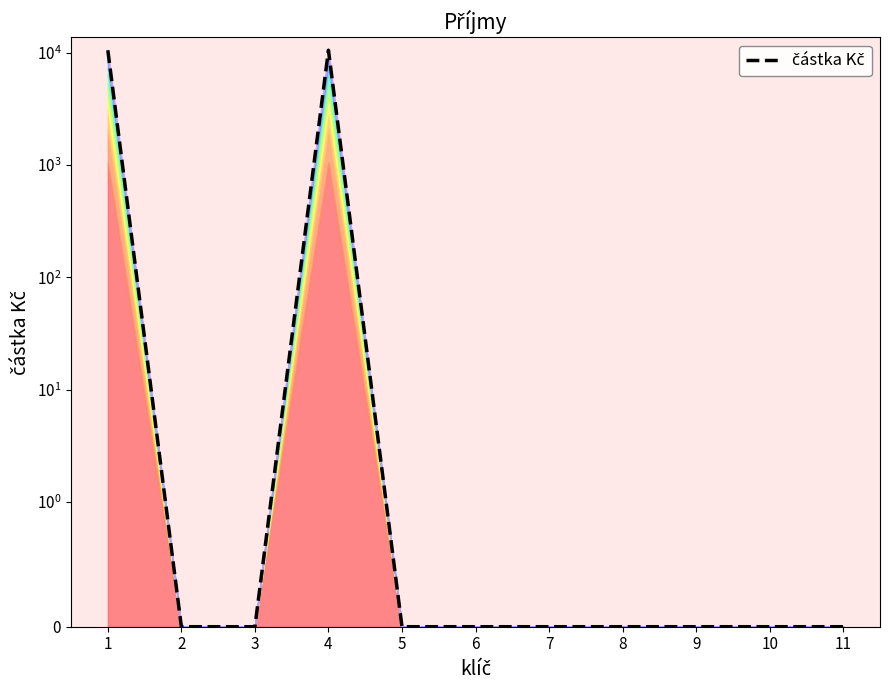

How many lines are shown in the chart?

1